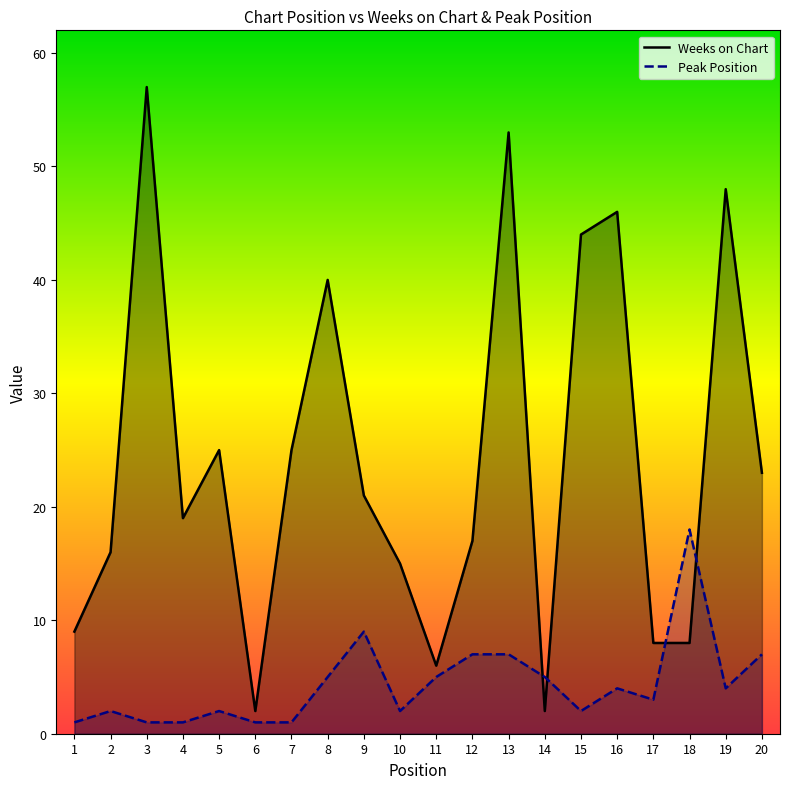

Which series has the largest total across all categories?

Weeks on Chart